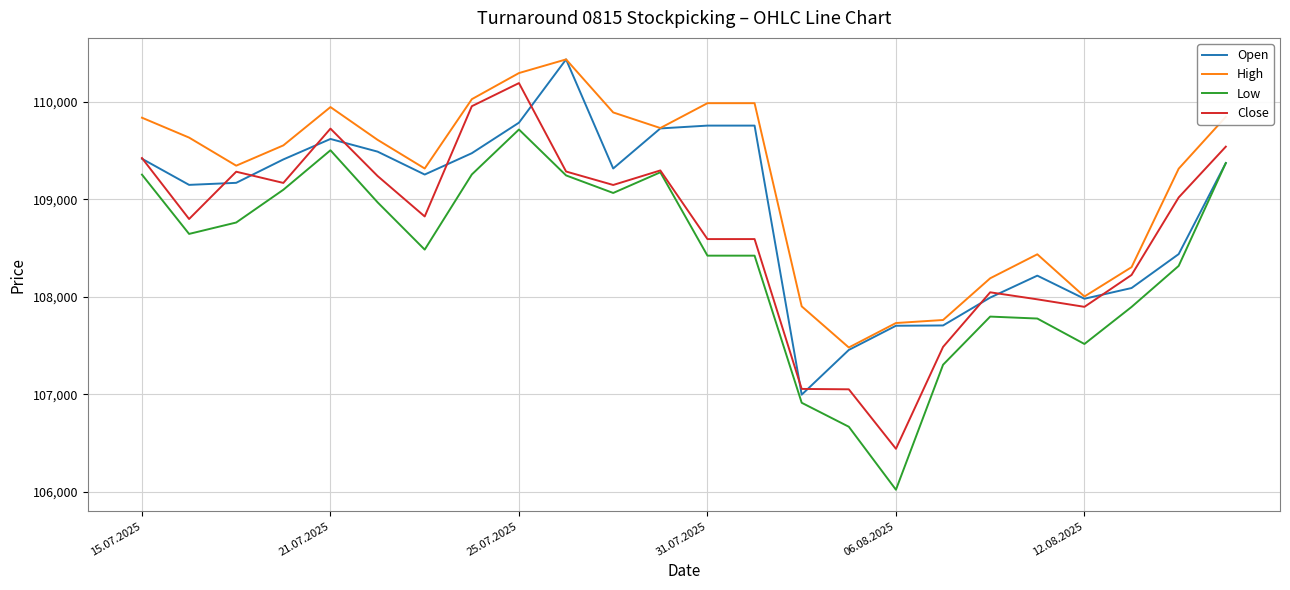

True or false: High and Low intersect in this chart.

False